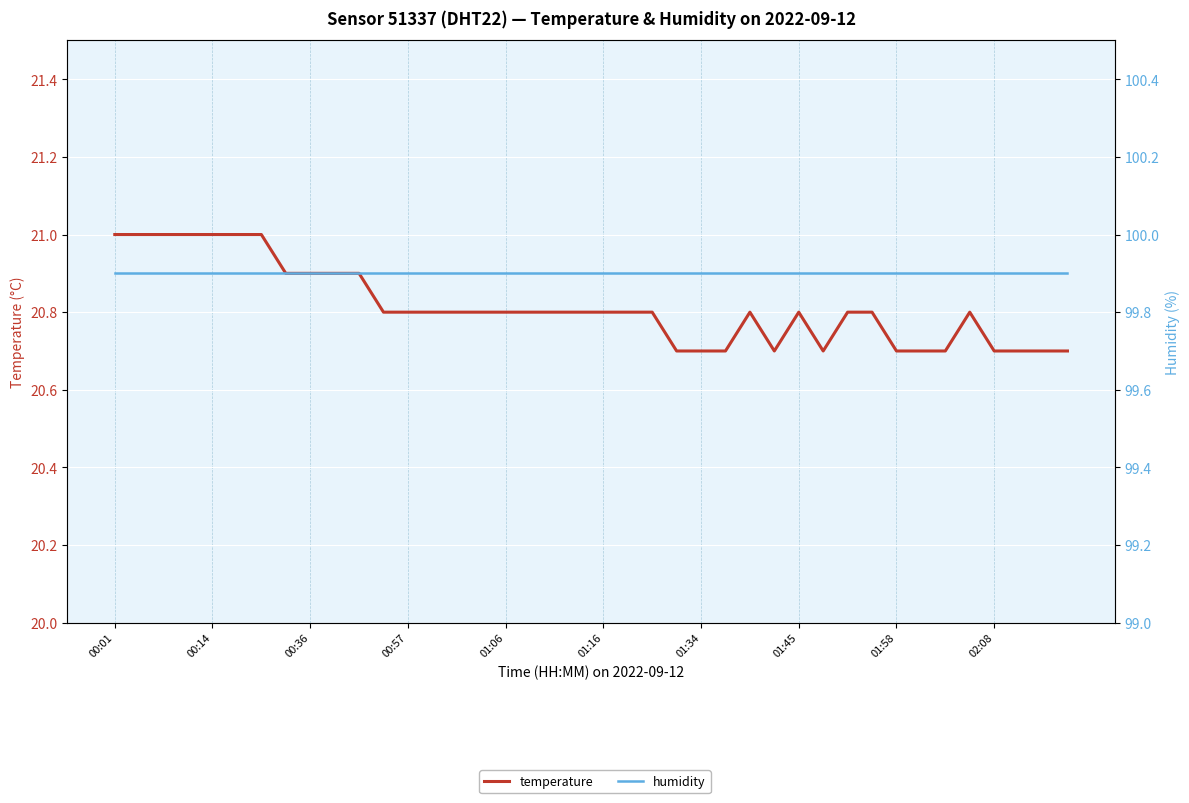

Which category has the highest value across all series?

00:01